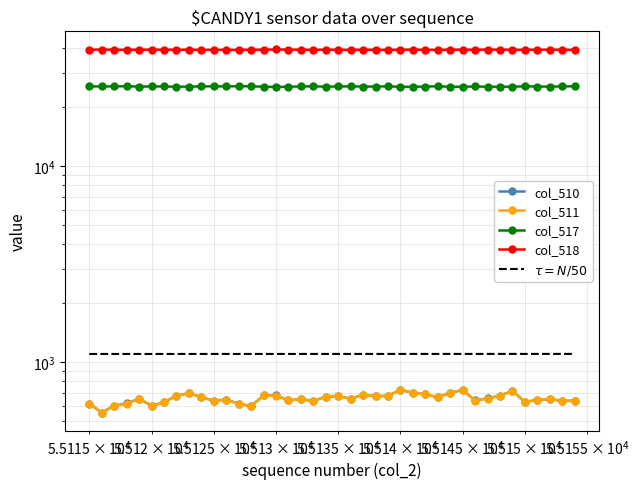

Reading right to left, what are all the values shown in this chart?

col_510: 636	635	649	641	628	714	675	654	638	722	699	663	686	699	723	675	670	684	651	671	668	635	648	640	677	677	598	614	645	637	663	695	675	625	600	651	617	601	553	615
col_511: 635	635	649	641	628	713	675	653	637	722	698	663	685	698	723	674	669	683	651	671	668	634	648	640	676	677	597	614	641	637	662	695	675	624	600	650	615	599	553	613
col_517: 25609	25563	25513	25534	25601	25483	25478	25468	25548	25468	25463	25597	25537	25458	25464	25583	25540	25525	25588	25550	25488	25605	25548	25478	25402	25489	25597	25634	25568	25598	25573	25501	25481	25549	25559	25519	25612	25587	25551	25584
col_518: 39290	39337	39373	39360	39306	39338	39382	39413	39349	39345	39373	39275	39312	39378	39348	39277	39325	39326	39296	39314	39379	39295	39339	39417	39456	39369	39340	39287	39287	39300	39299	39339	39339	39361	39376	39365	39306	39347	39431	39336